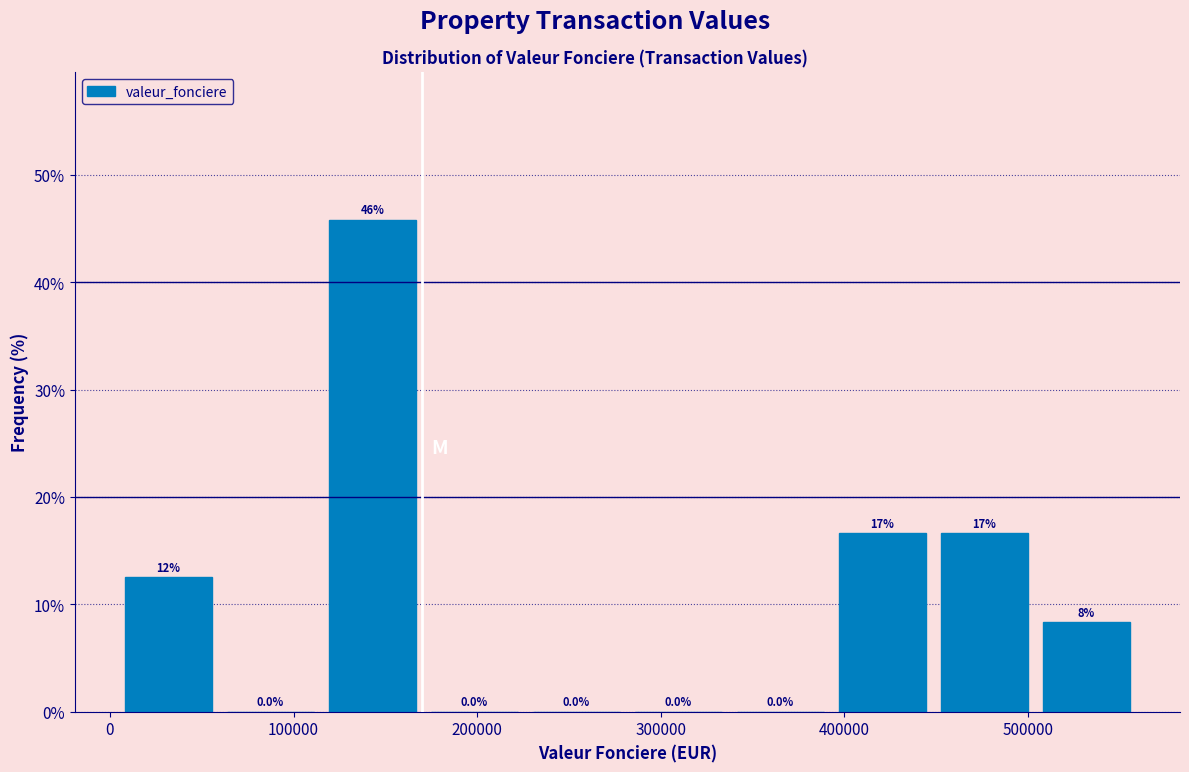

Over which range of the x-axis is the bar tallest?

120000 to 170000